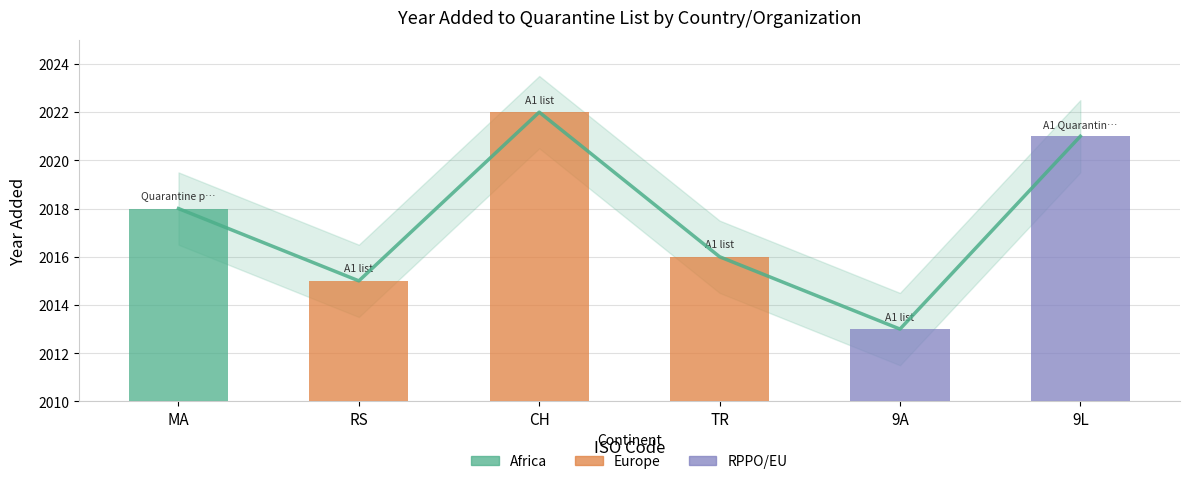

How many data points are above 2018?

2